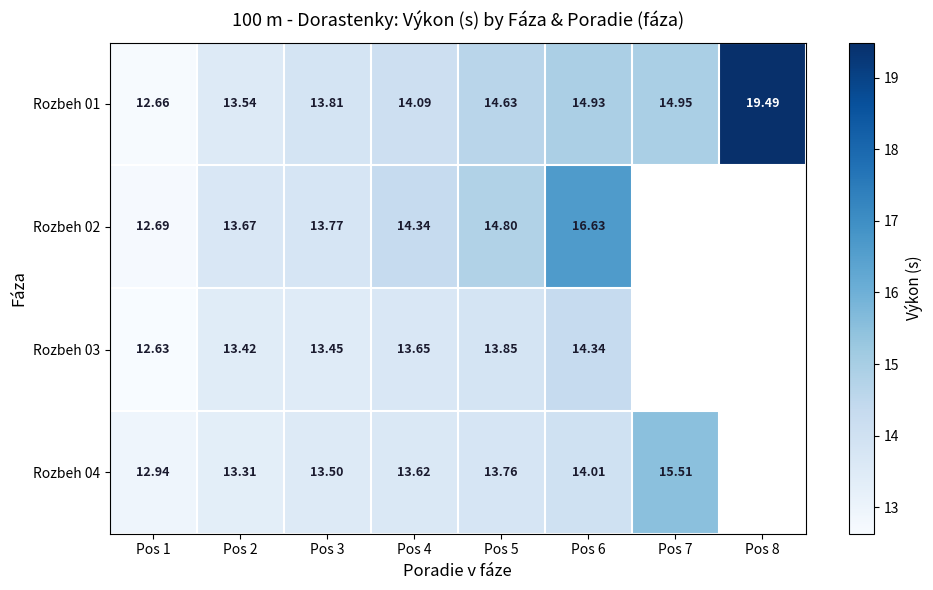

Is the value of Rozbeh 04 at Pos 5 greater than the value of Rozbeh 01 at Pos 2?

Yes